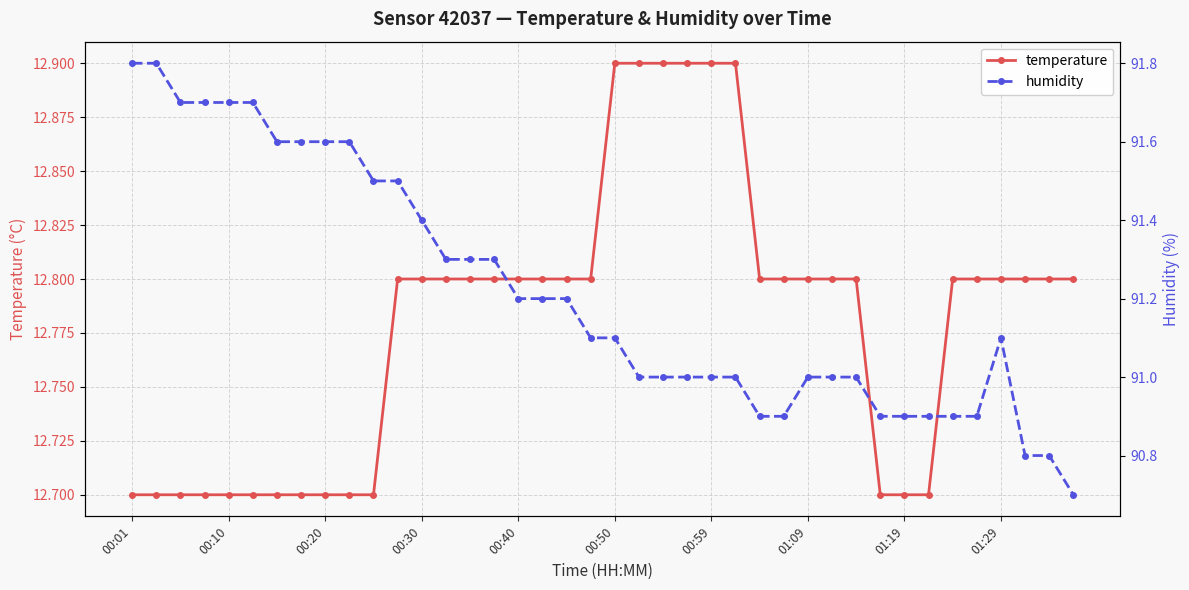

Between 15 and 35, which series saw the biggest shift?

humidity